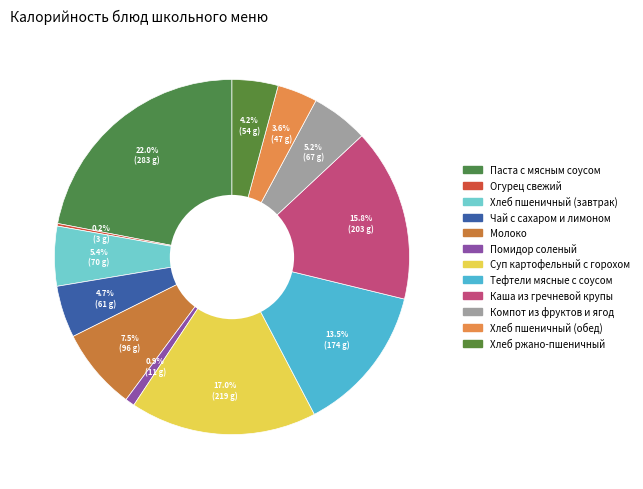

The Паста с мясным соусом slice represents 22% of the pie. True or false?

True